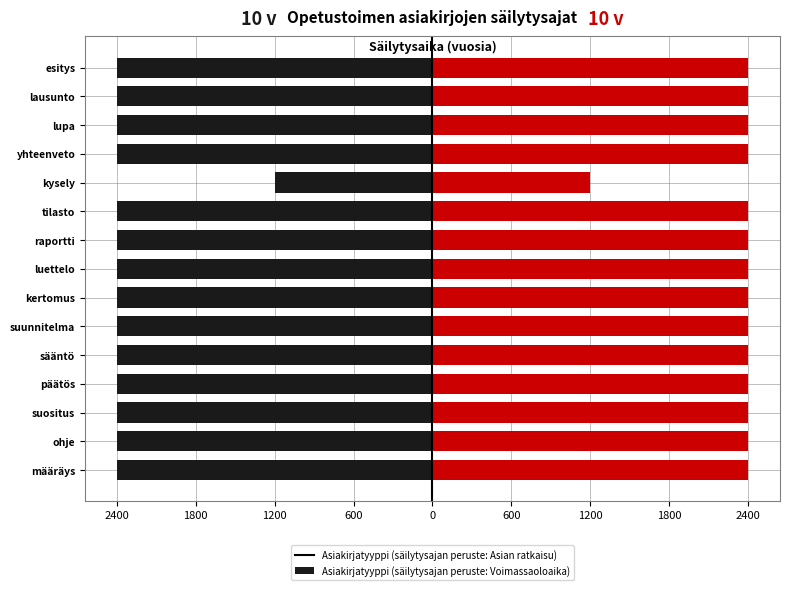

At suunnitelma, list the series in order from smallest to largest.

määräys, ohje